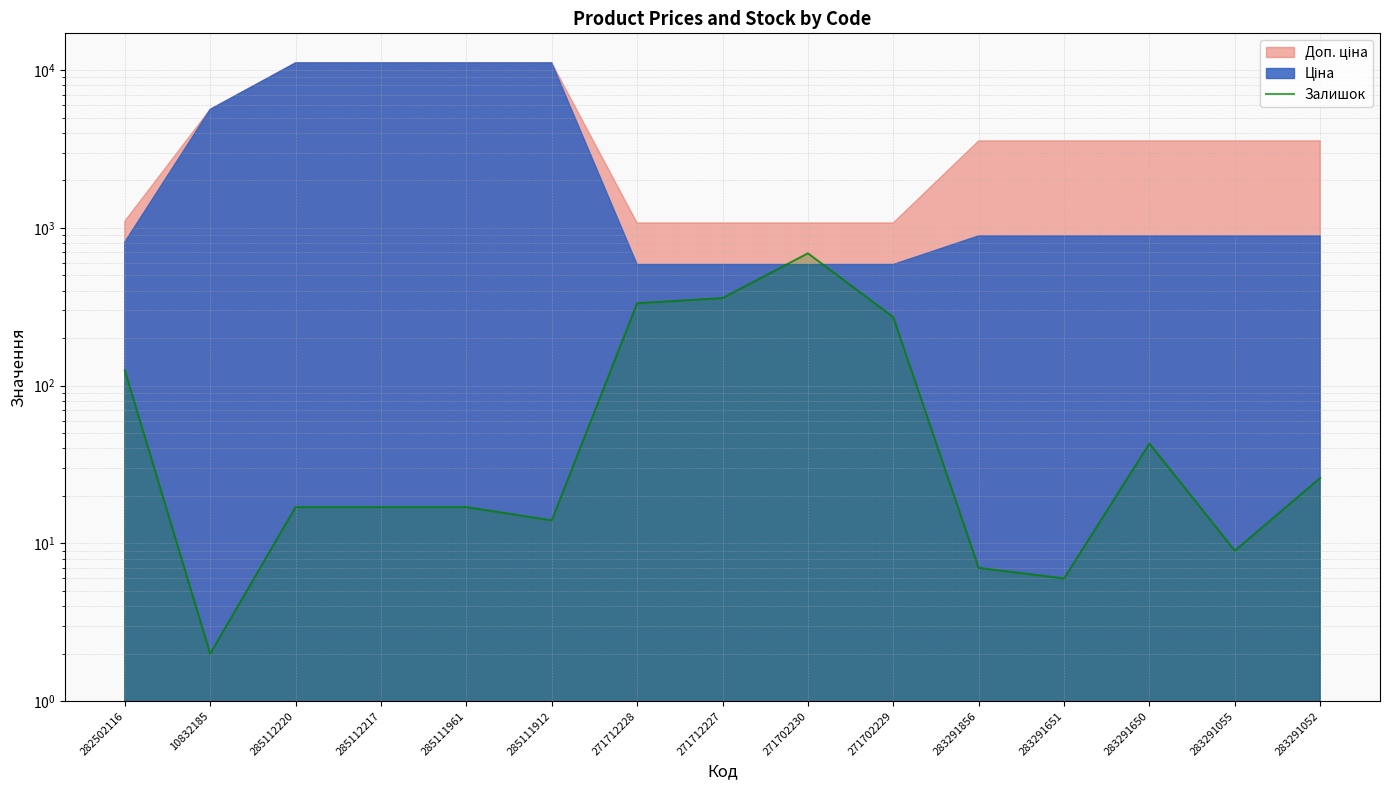

Where does the data first go above 17?

282502116